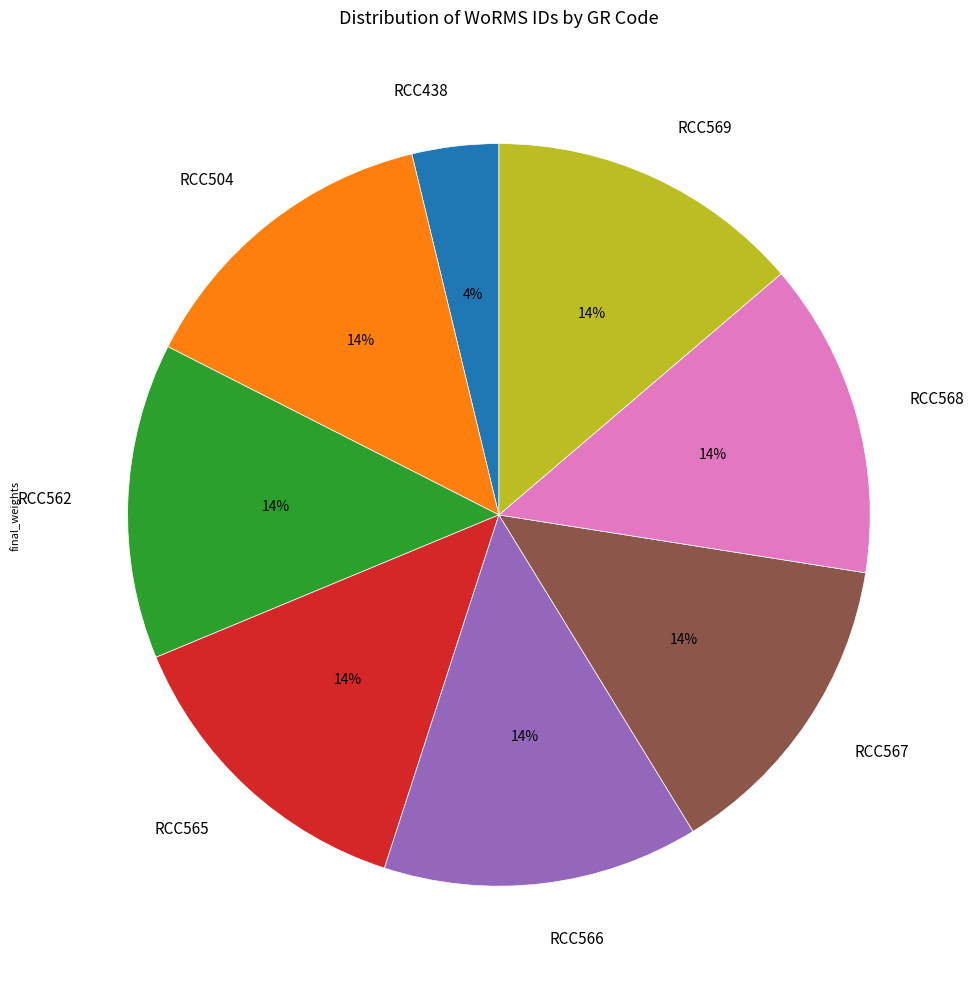

Is the sum of RCC568 and RCC566 greater than half?

No